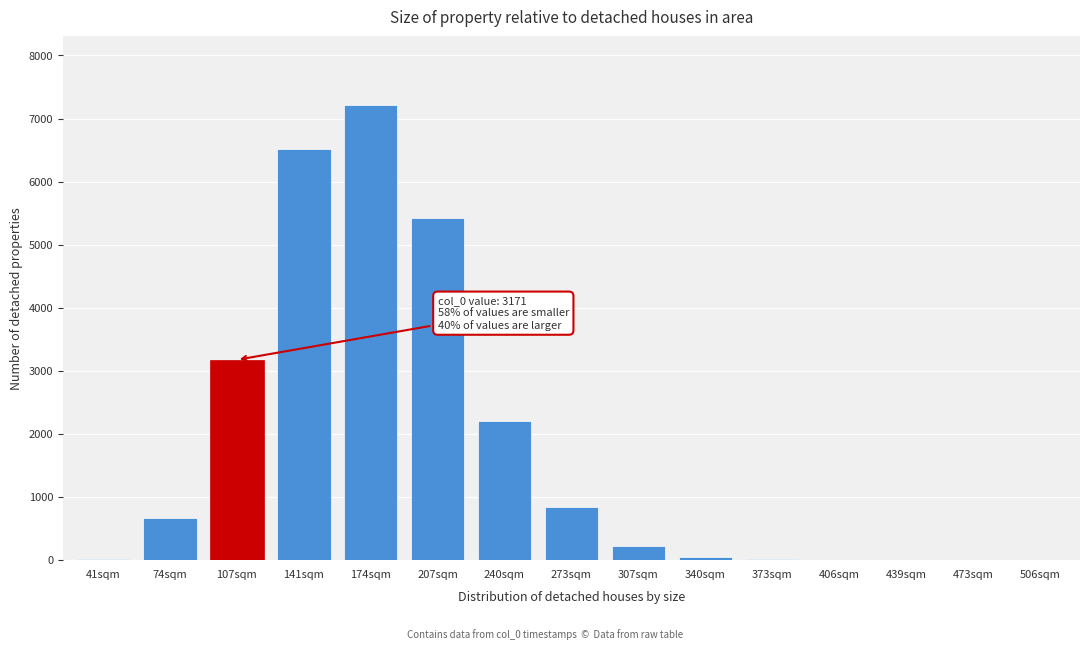

What is the greatest value displayed?

7220